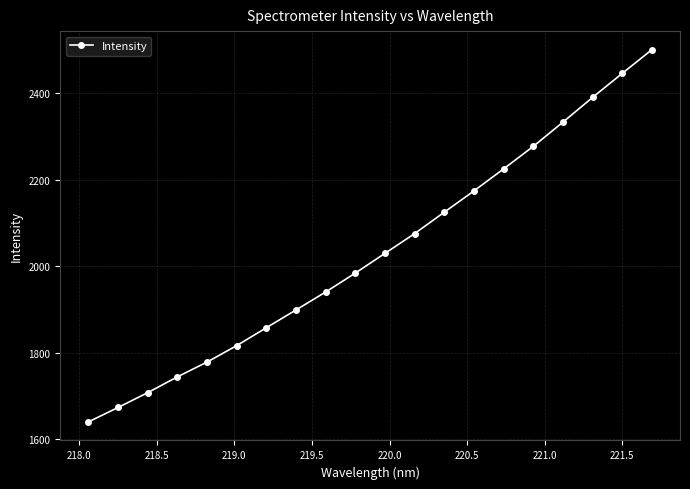

What is the difference between the second highest and second lowest values?

771.6